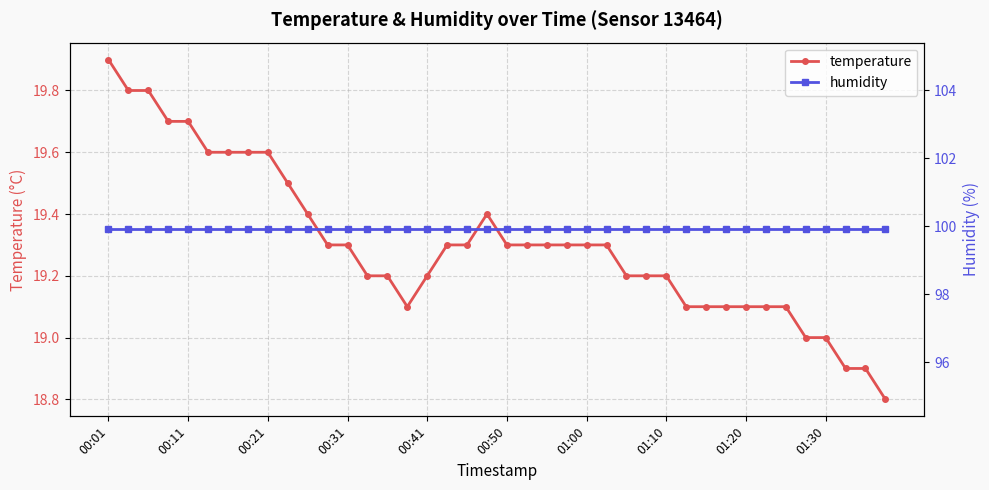

What is the greatest value displayed?

99.9